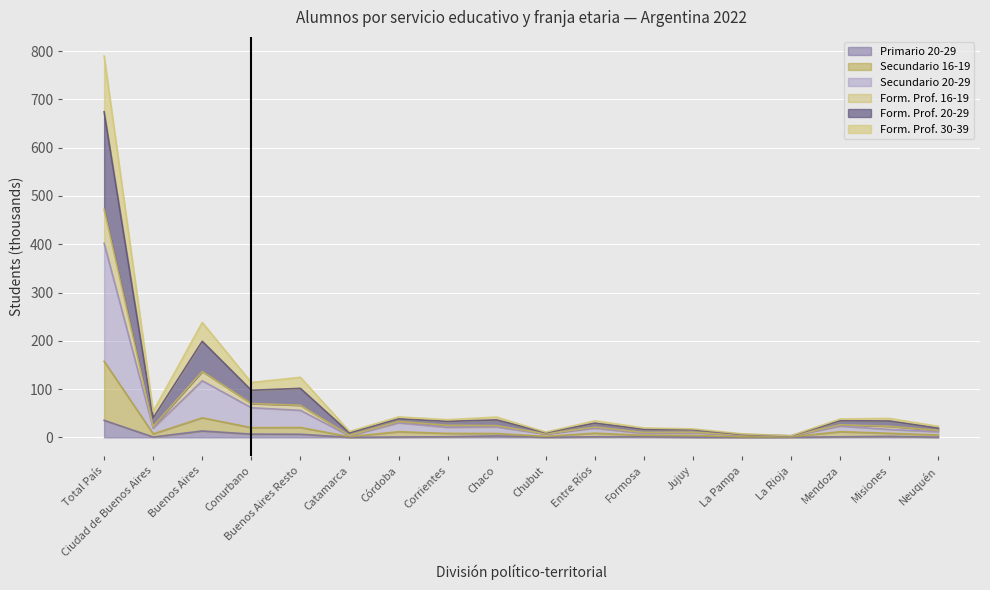

What is the maximum value for Primario 20-29?

35.3